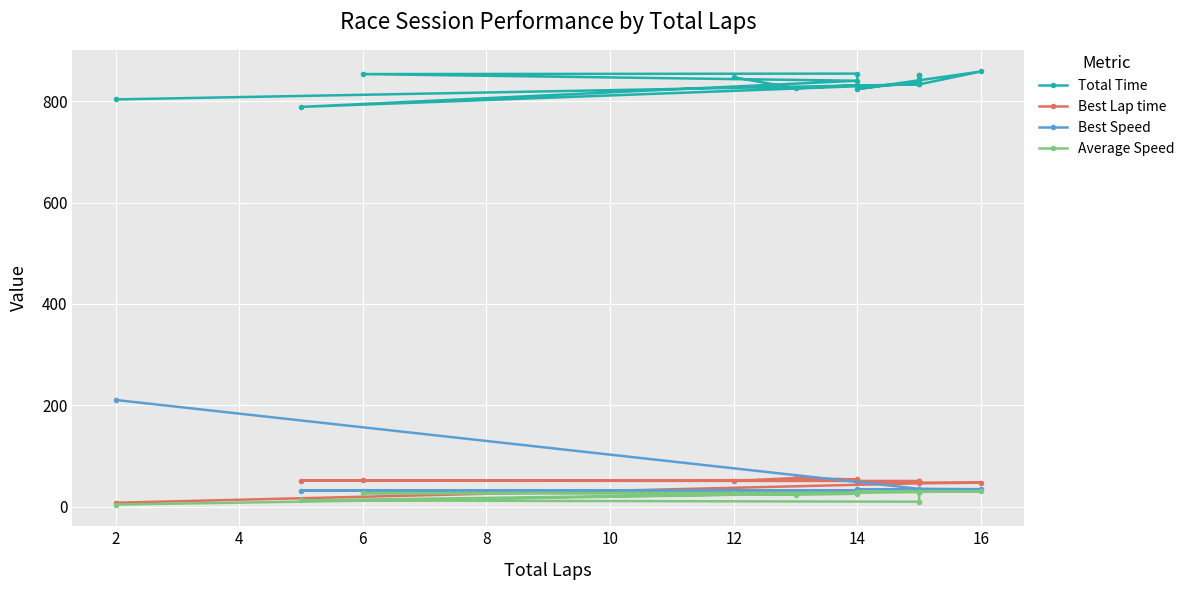

What is the sum of all Average Speed values?

385.5